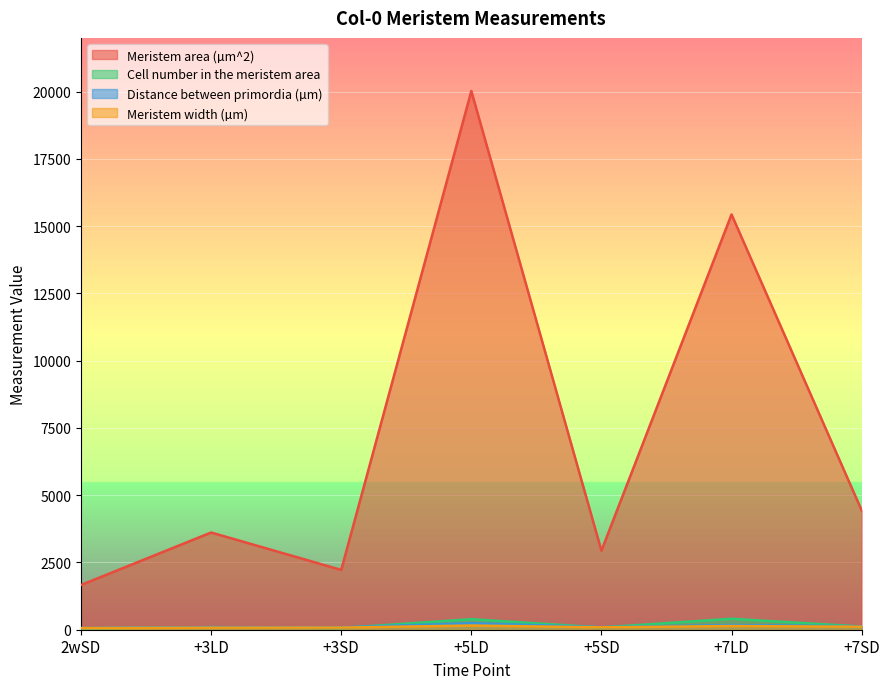

The Meristem width (µm) series shows 31.6 at 2wSD. True or false?

False